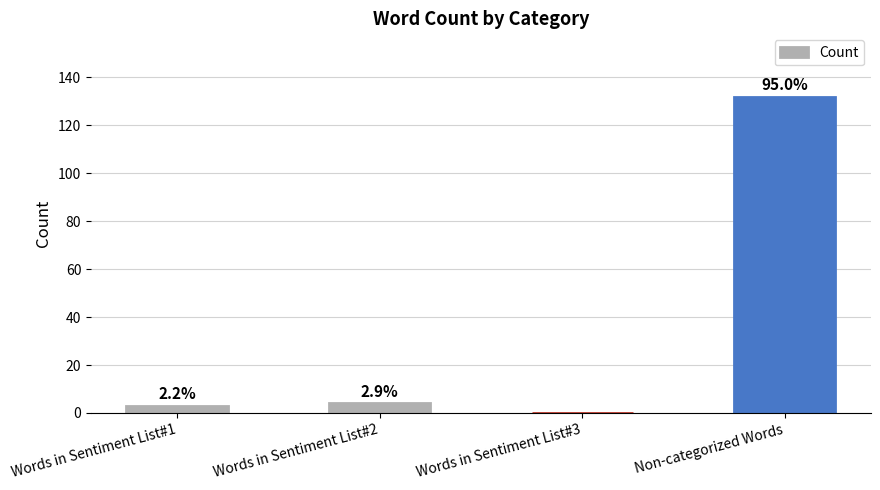

Approximately how many times larger is the value at Words in Sentiment List#2 compared to Words in Sentiment List#1?

1.3